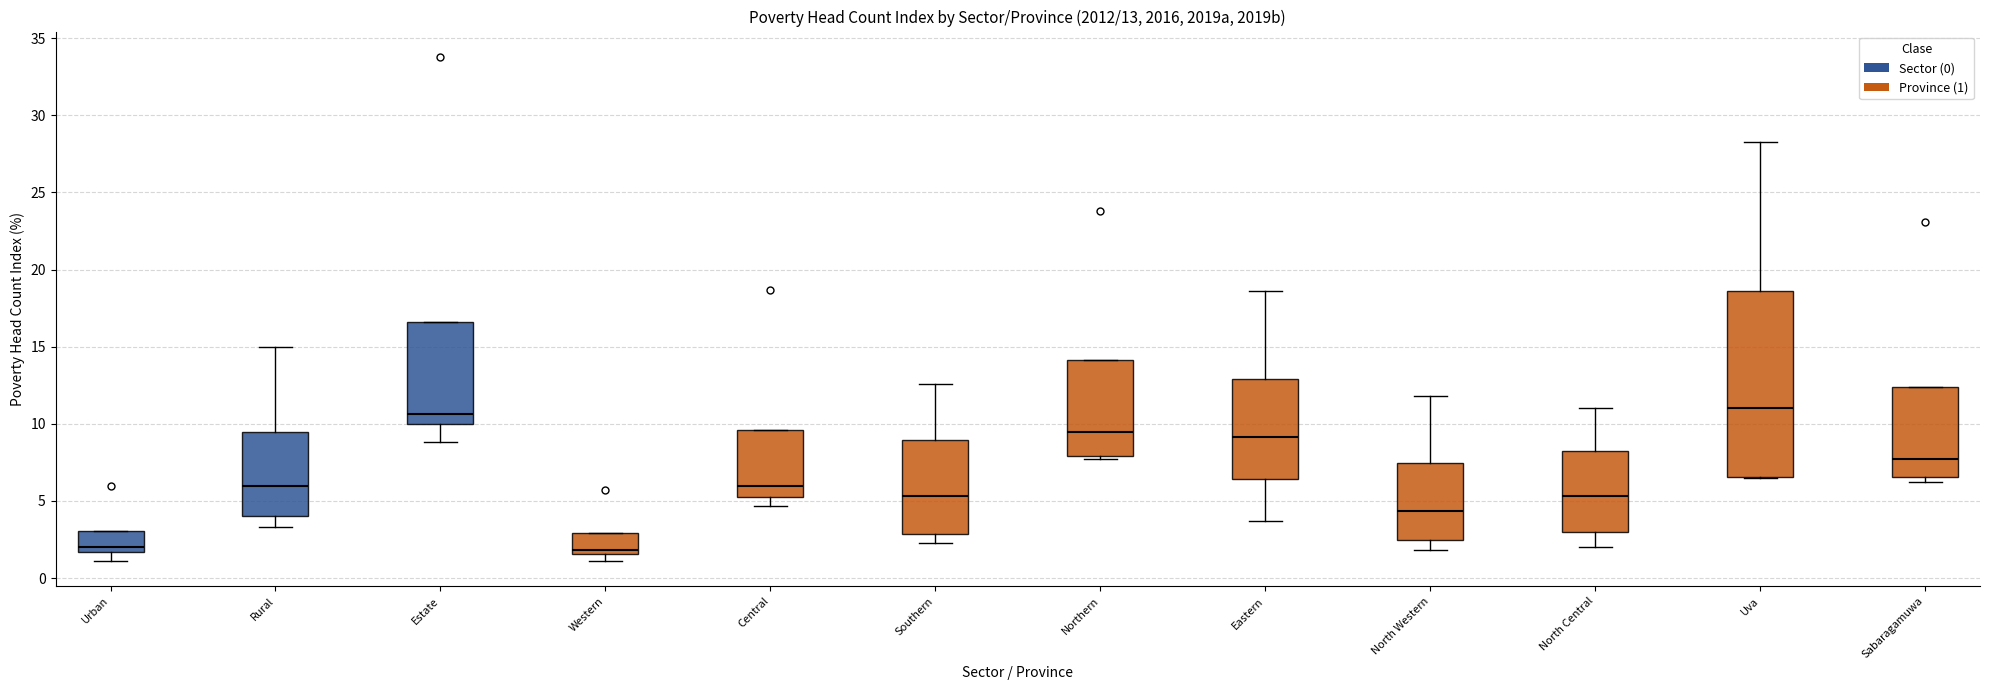

Which box is the tallest, from its lower edge to its upper edge?

Uva